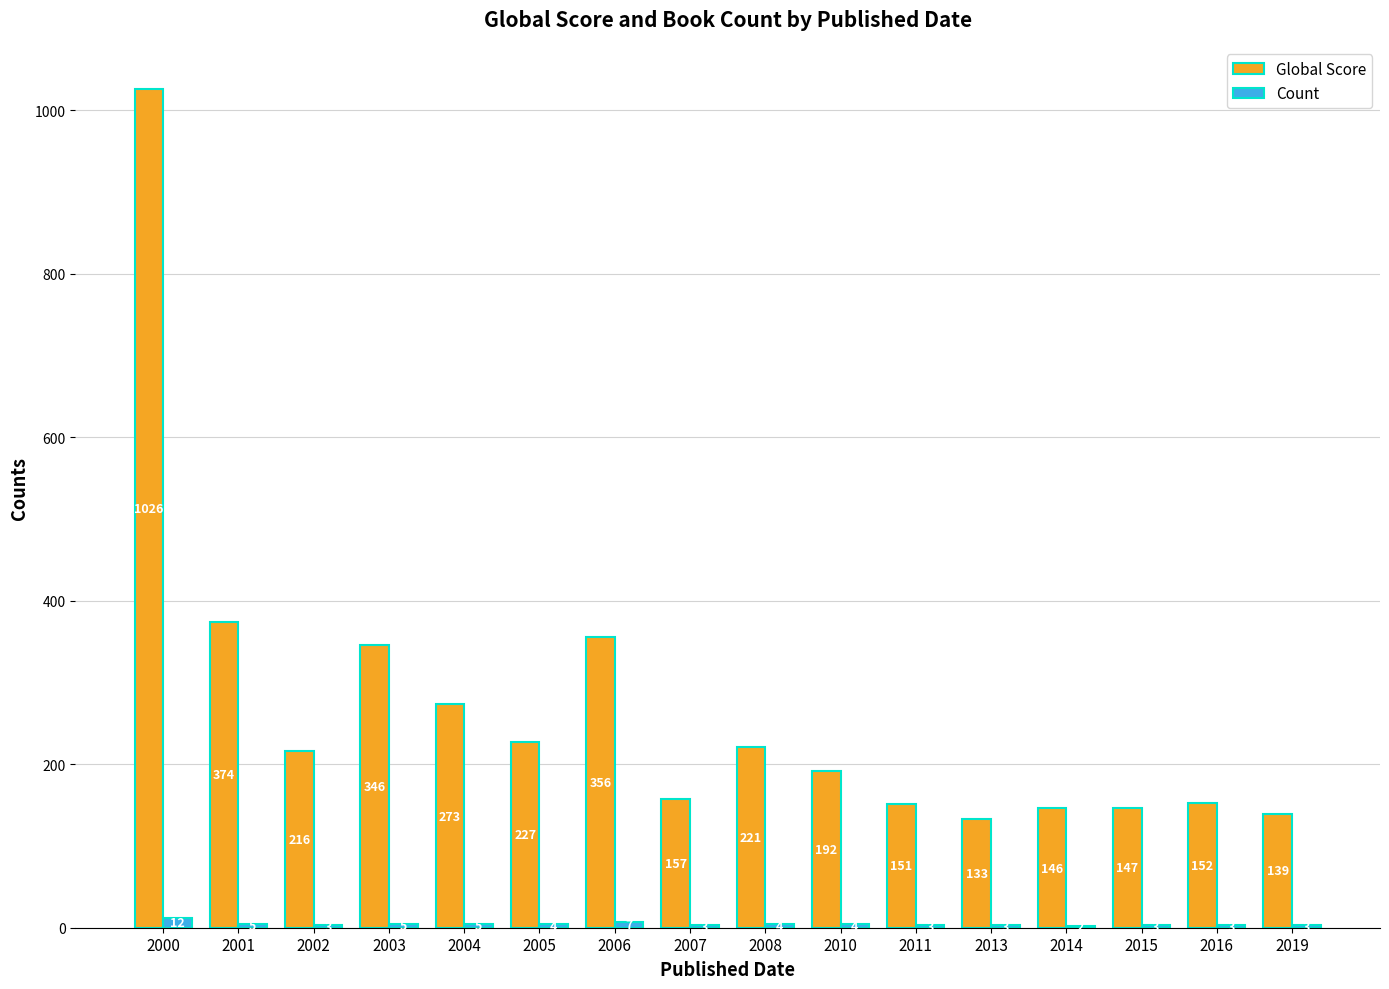

Which series changed the most between 2002 and 2005?

Global Score